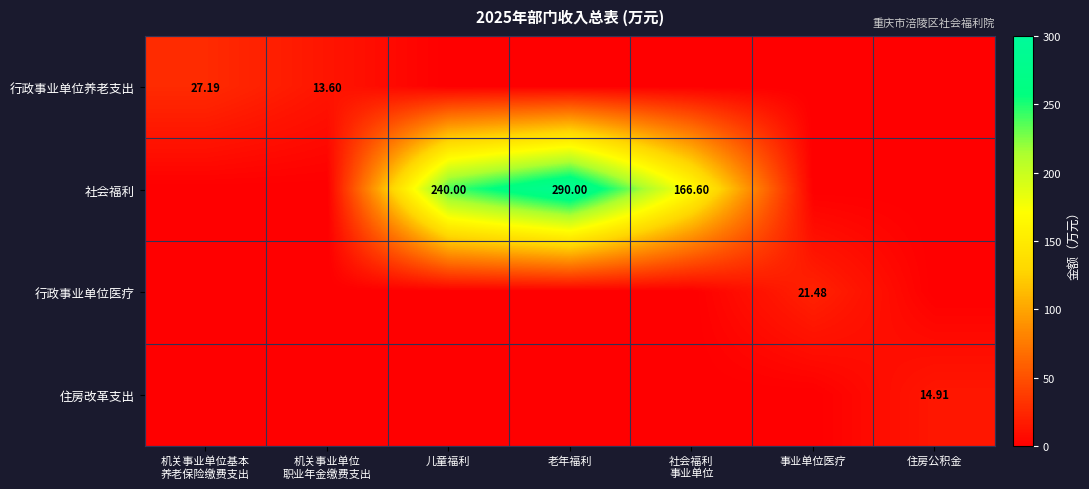

Rank the series by their maximum value, from lowest to highest.

住房改革支出, 行政事业单位医疗, 行政事业单位养老支出, 社会福利